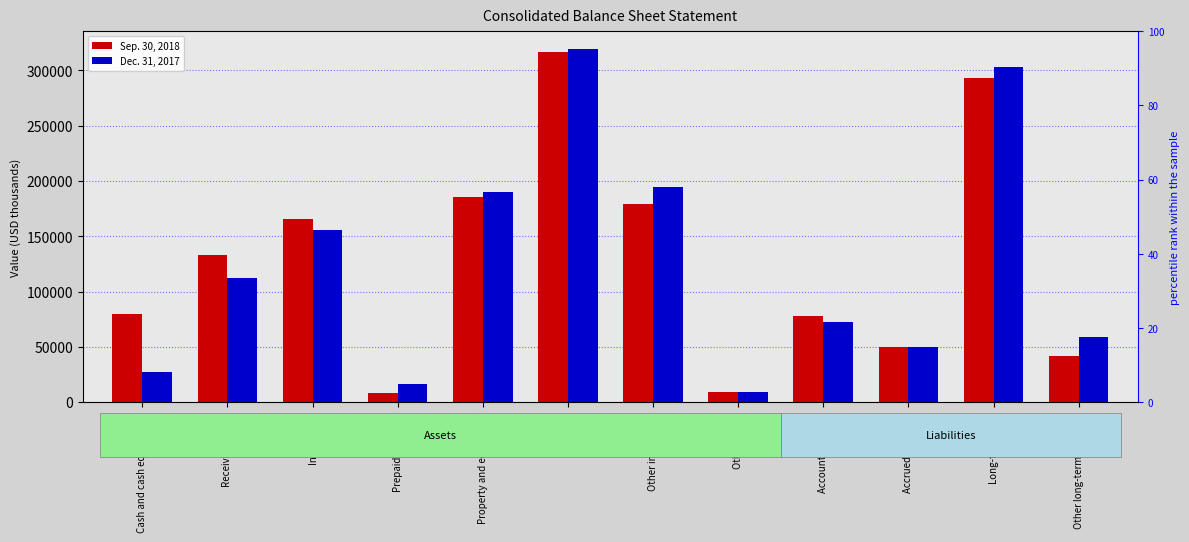

List the labels in order of Dec. 31, 2017 value, largest first.

Goodwill, Long-term debt, Other intangibles, Property and equipment, Inventories, Receivables, net, Accounts payable, Other long-term liabilities, Accrued liabilities, Cash and cash equivalents, Prepaid expenses, Other assets